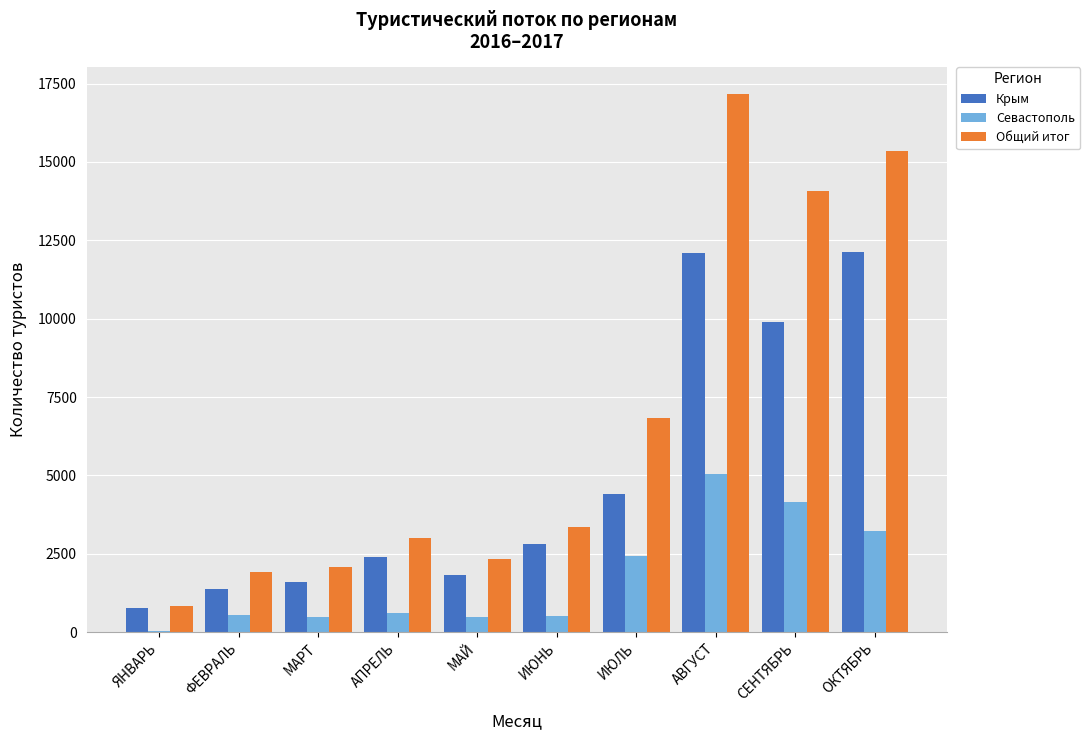

Between ИЮНЬ and ИЮЛЬ, which series saw the biggest shift?

Общий итог